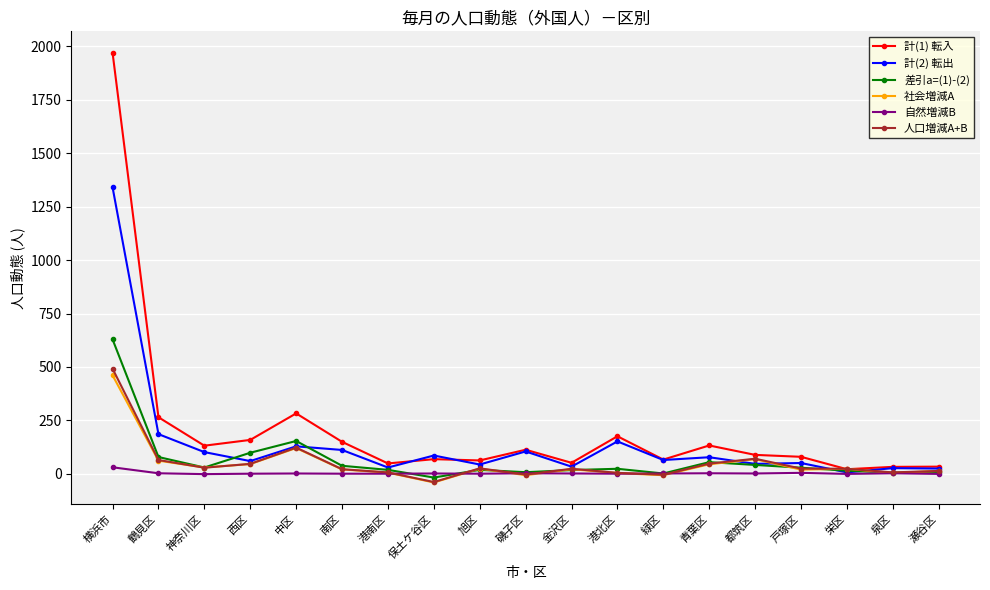

Rank the series by their maximum value, from highest to lowest.

計(1) 転入, 計(2) 転出, 差引a=(1)-(2), 人口増減A+B, 社会増減A, 自然増減B